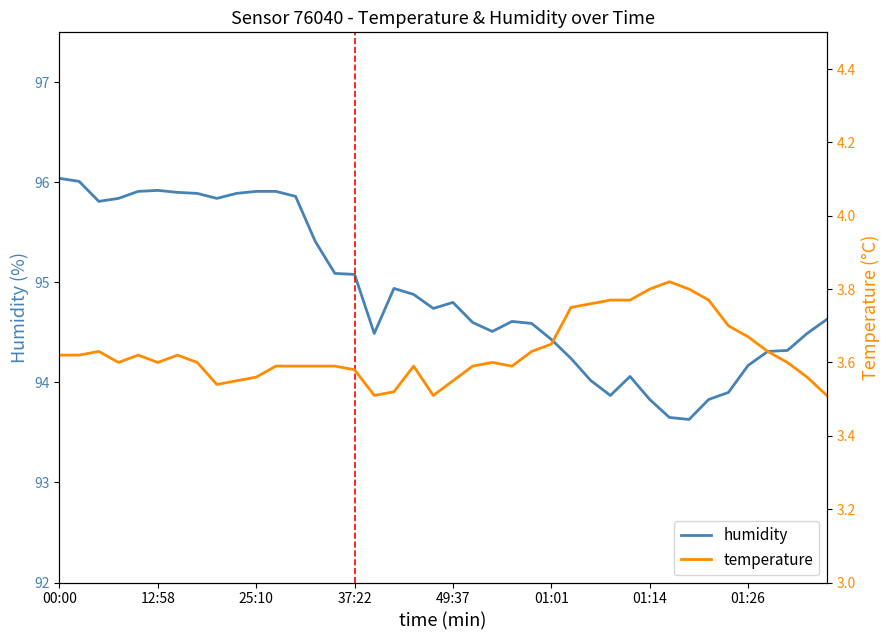

What is the greatest value displayed?

96.0